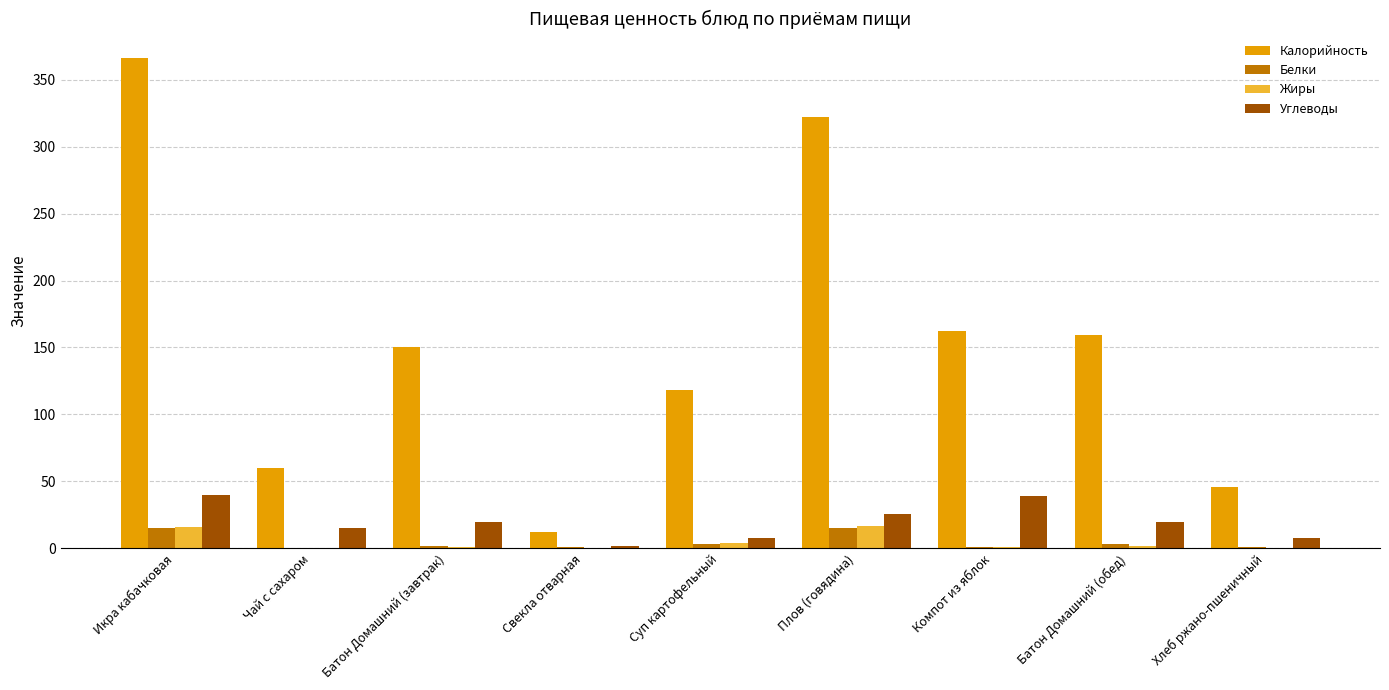

The value of Углеводы at Батон Домашний (завтрак) is 20.0. True or false?

True